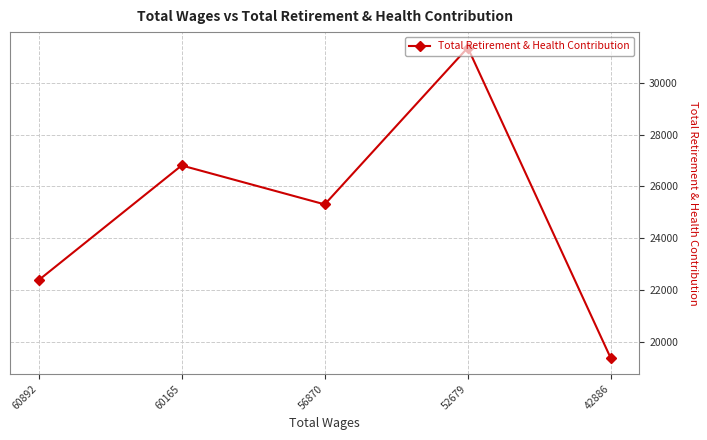

What is the sum of all values?

125194